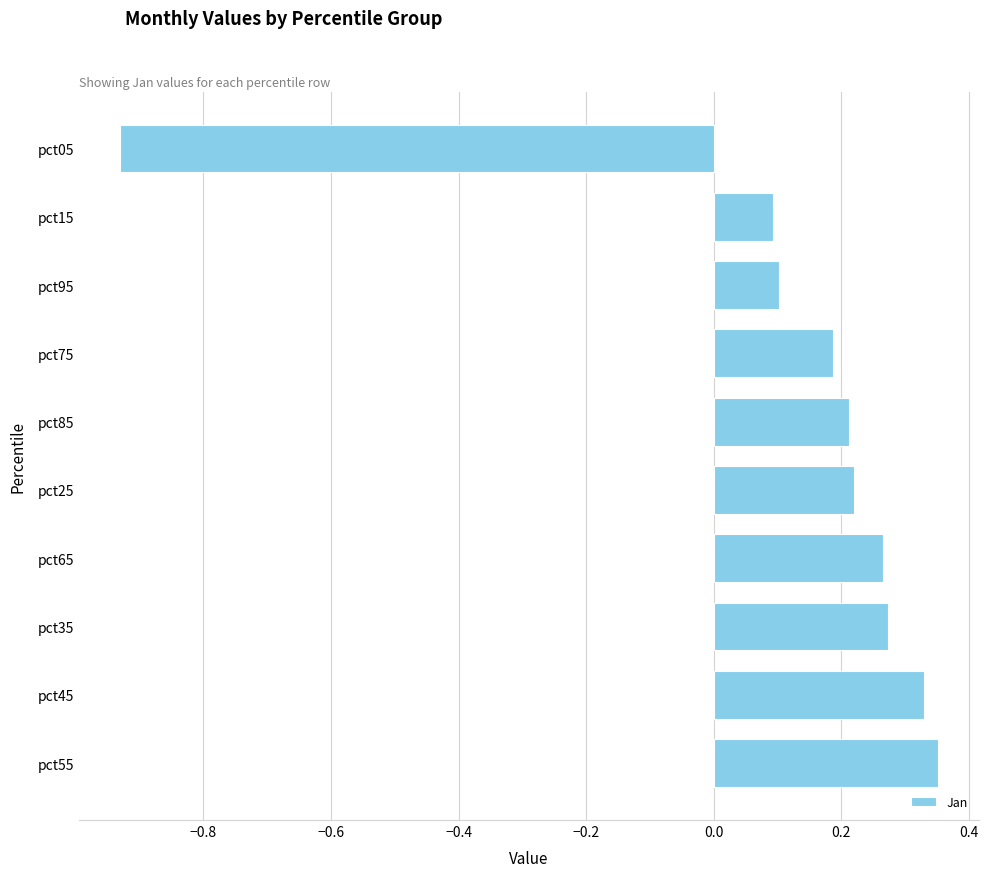

How many data points are above 0?

9